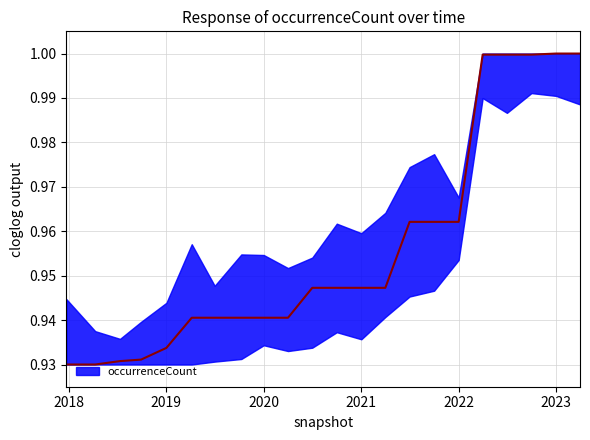

True or false: the data has more than 2 interior local peaks.

False